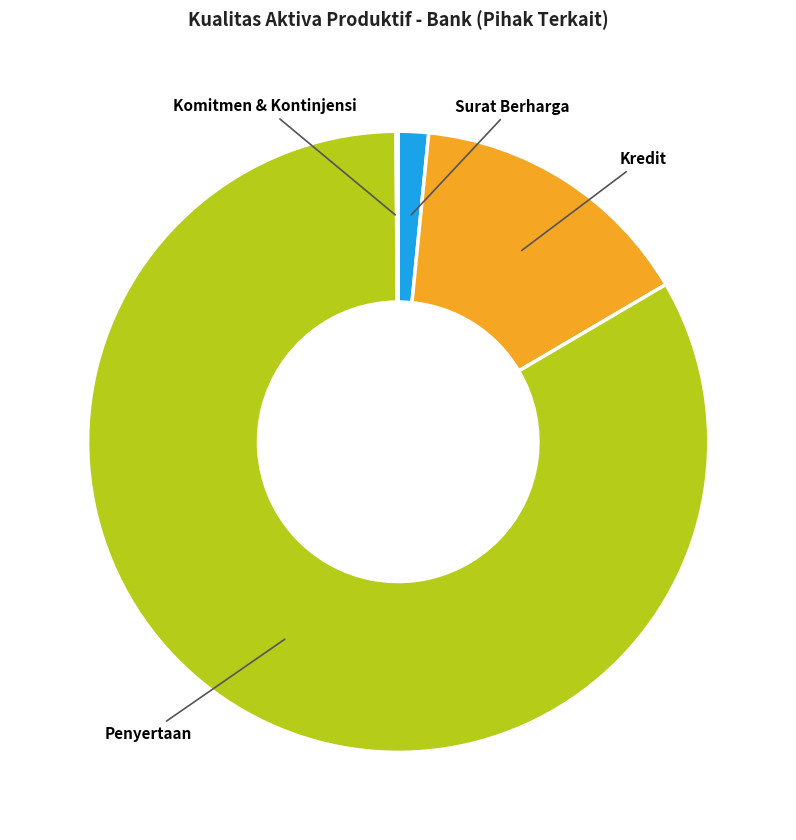

Does any single category account for the majority?

Yes